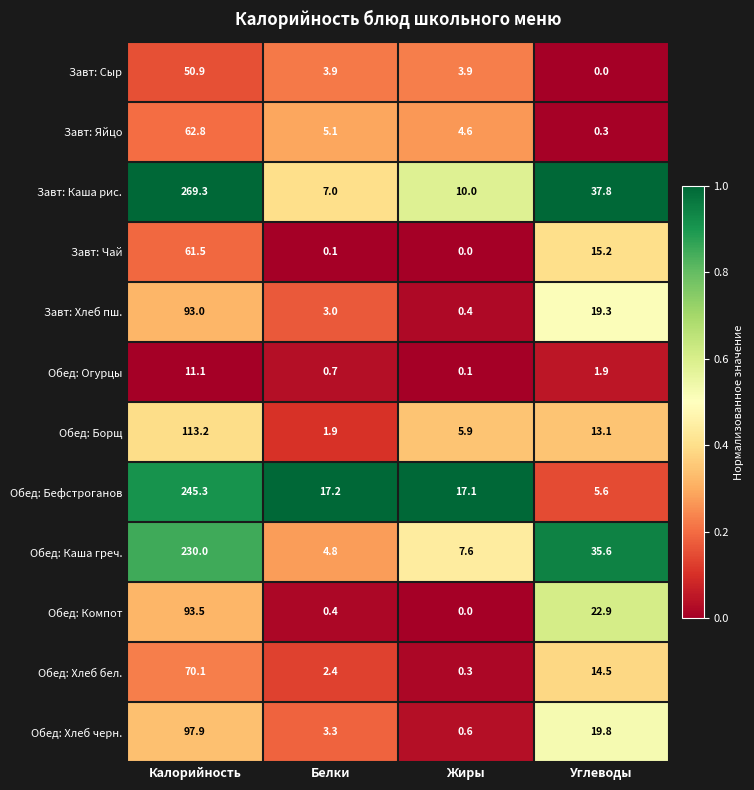

Which series changed the most between Калорийность and Белки?

Завт: Каша рис.